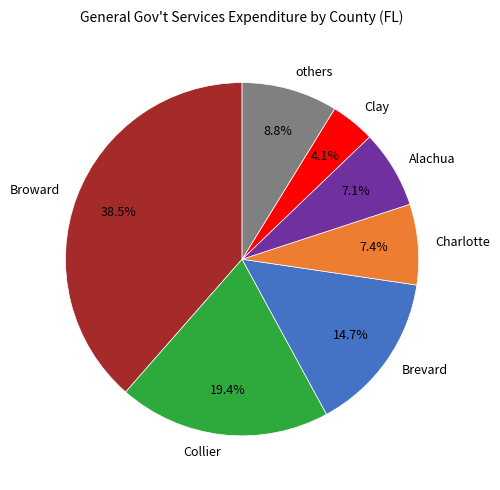

What is the largest slice in the pie chart?

Broward